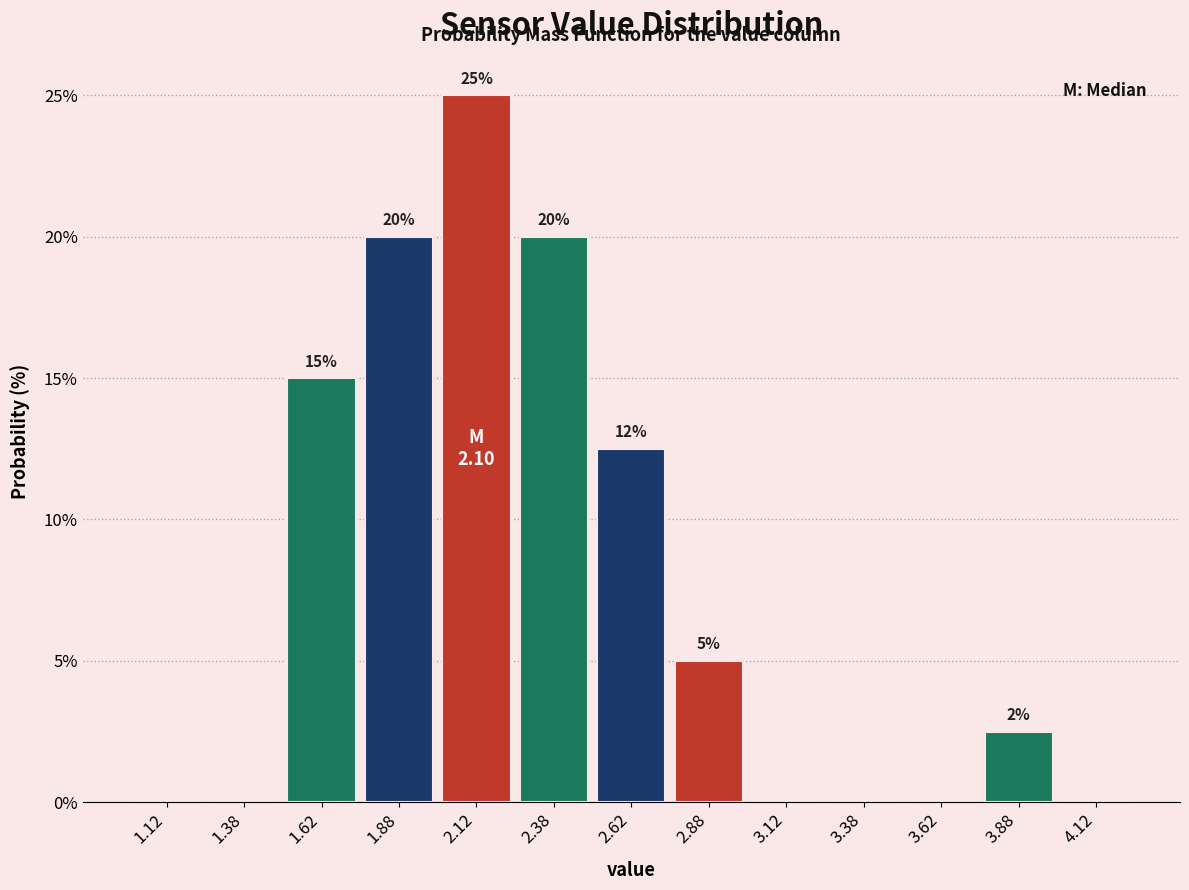

Over which range of the x-axis is the bar tallest?

2.00 to 2.25